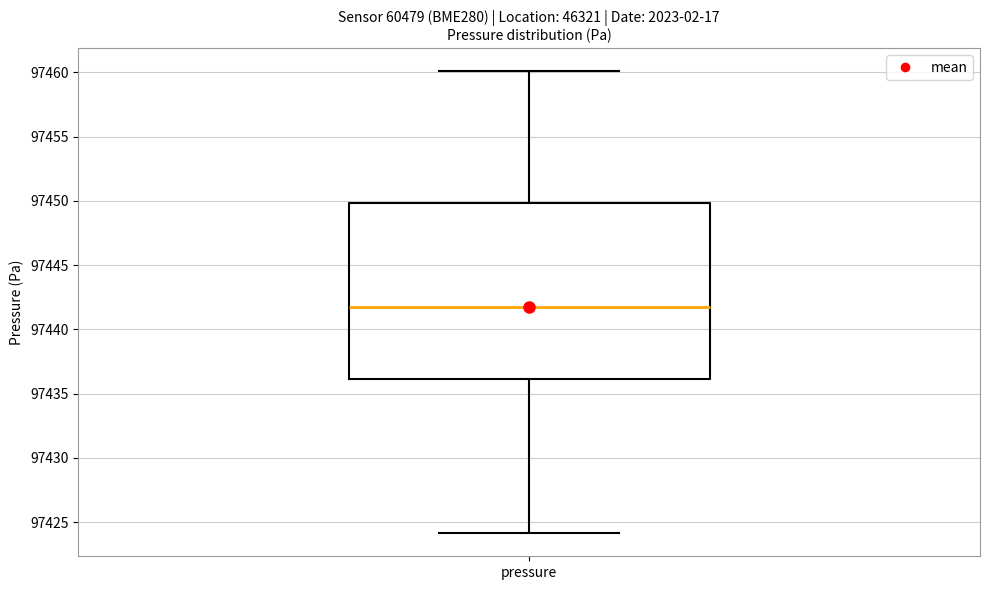

Transcribe this box plot: give where the median line is, the range the box spans, and where the two whiskers end, as read against the y-axis. The values are not printed on the chart, so give them approximately, as read against the axis.

median 97442, box 97436 to 97450, whiskers 97424 to 97460